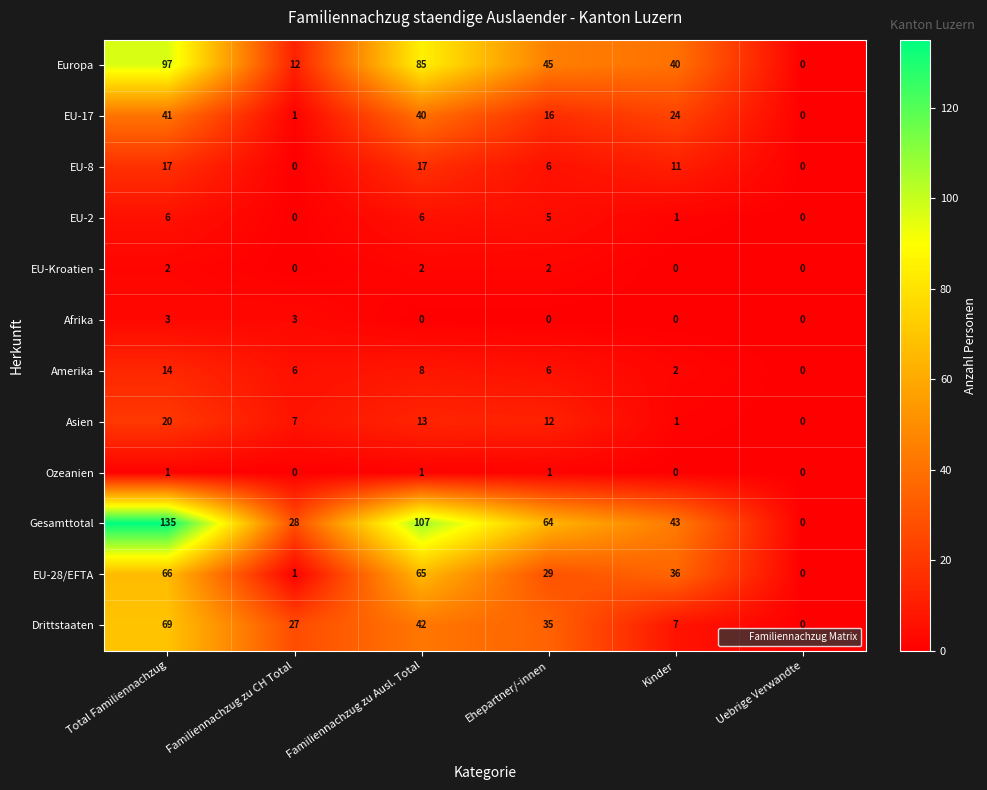

What is the difference between the highest and lowest values at Familiennachzug zu Ausl. Total?

107